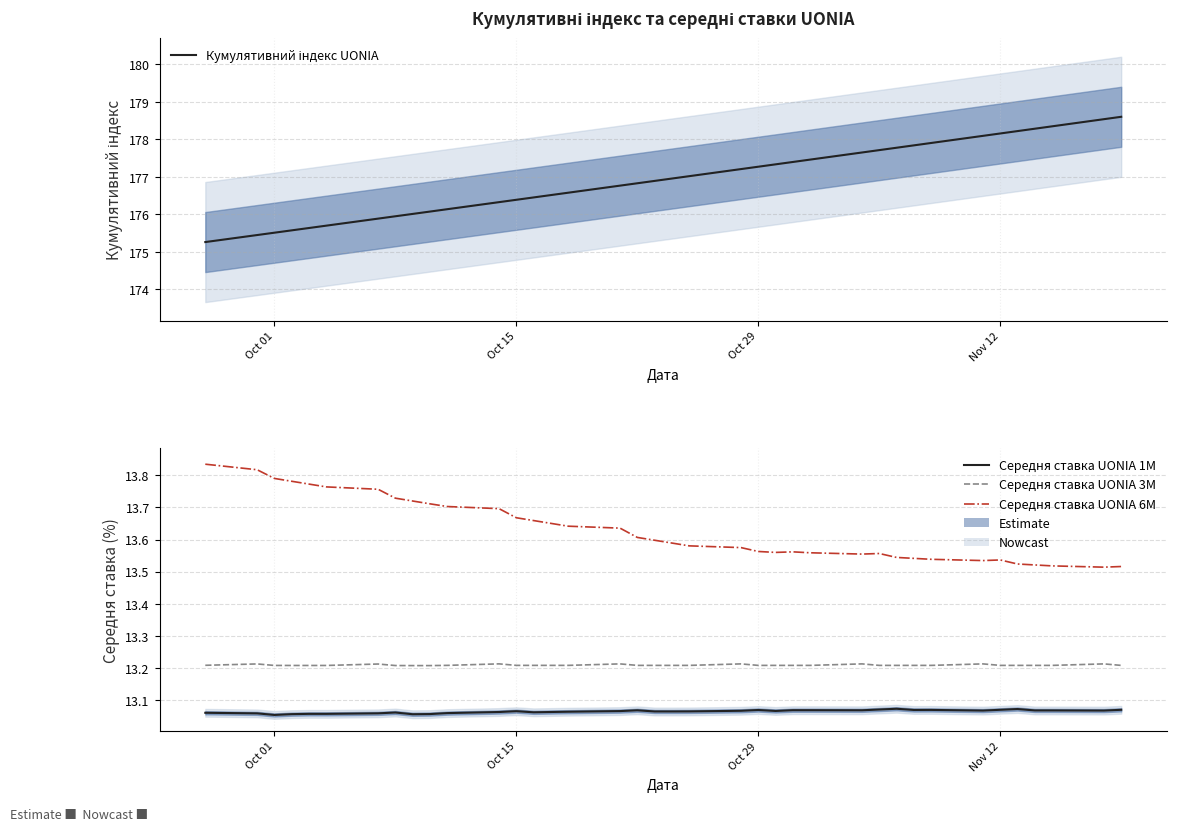

True or false: Середня ставка UONIA 3M and Середня ставка UONIA 1M cross at least once.

False